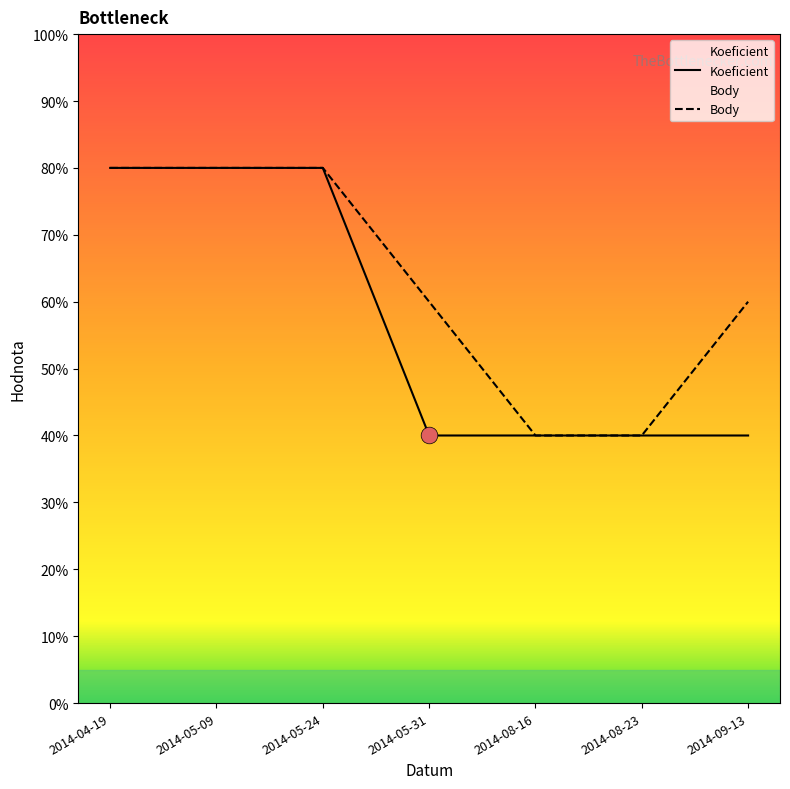

True or false: Body and Koeficient cross at least once.

False